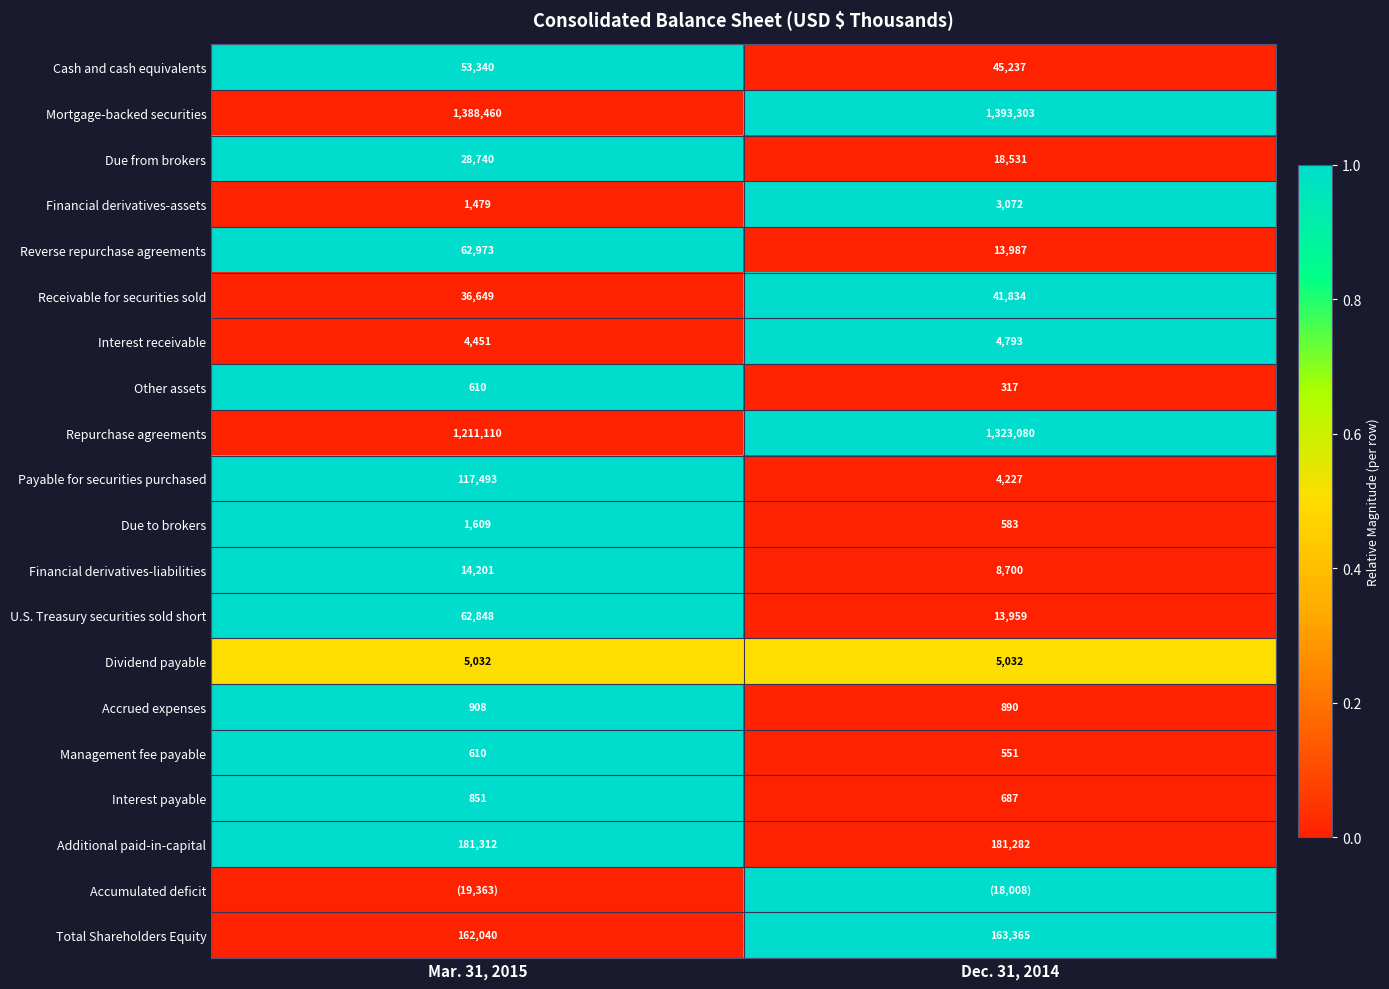

At which label does Additional paid-in-capital reach its peak?

Mar. 31, 2015